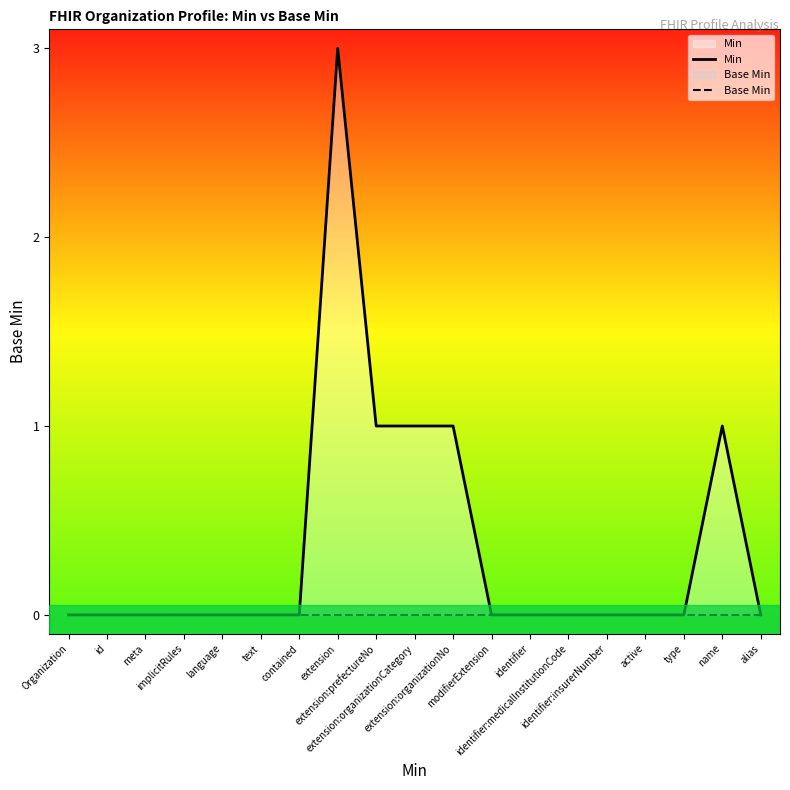

What position from the right is active?

4